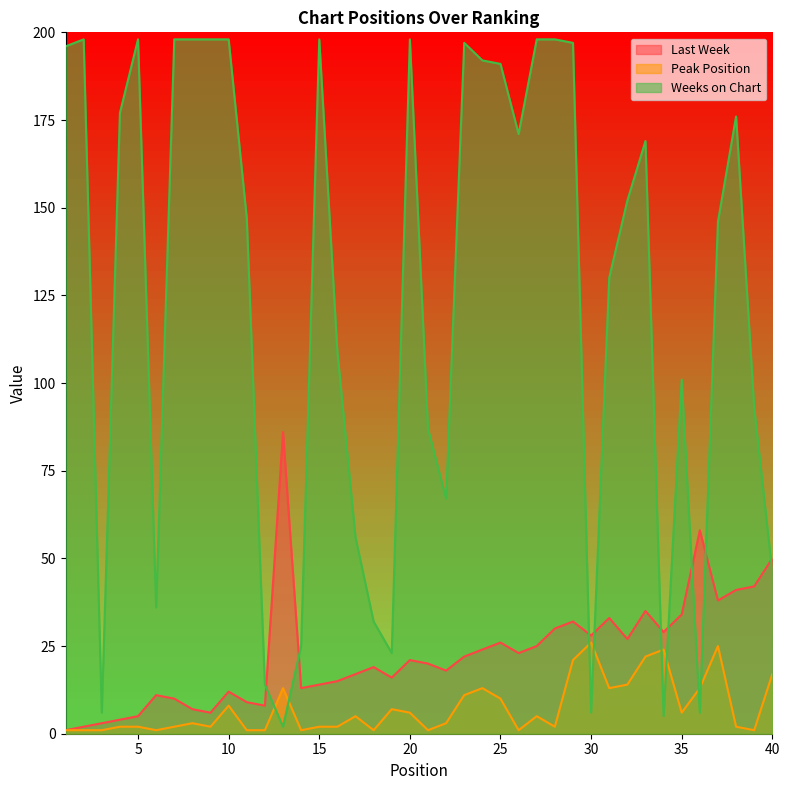

What is the value of the Peak Position point at the 14th from the left?

1